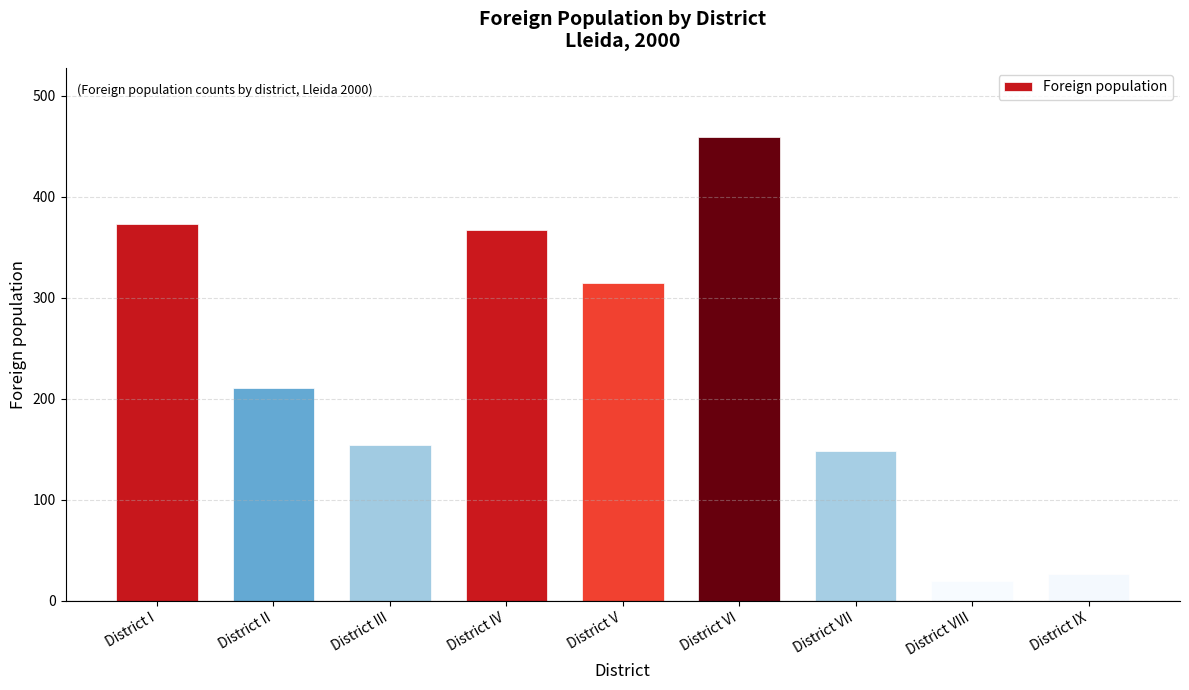

What position from the right is District V?

5